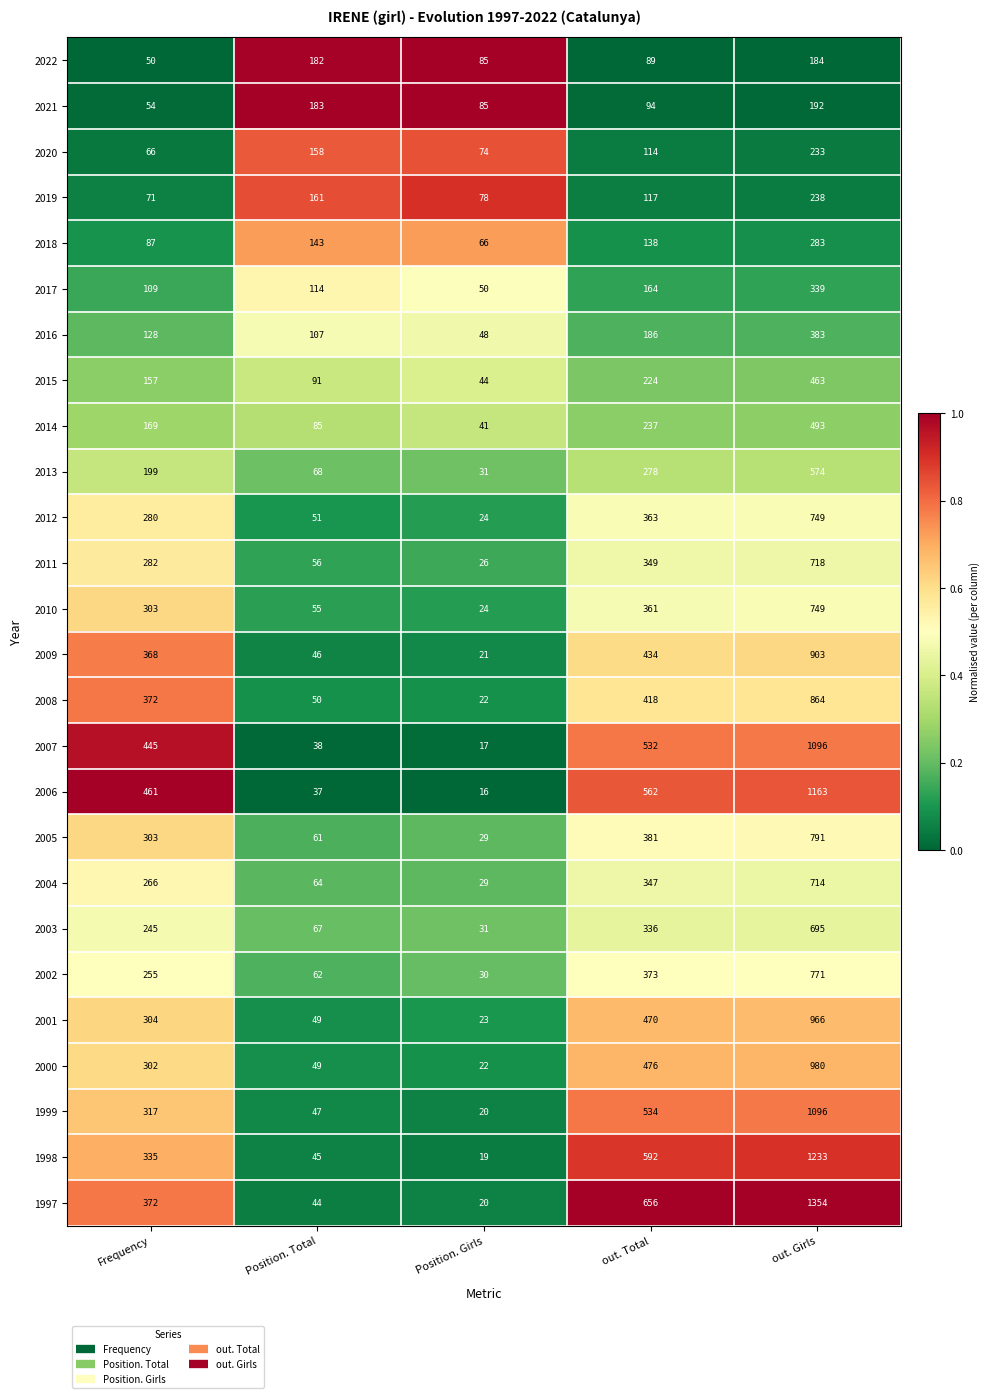

How many data points does each series have?

5